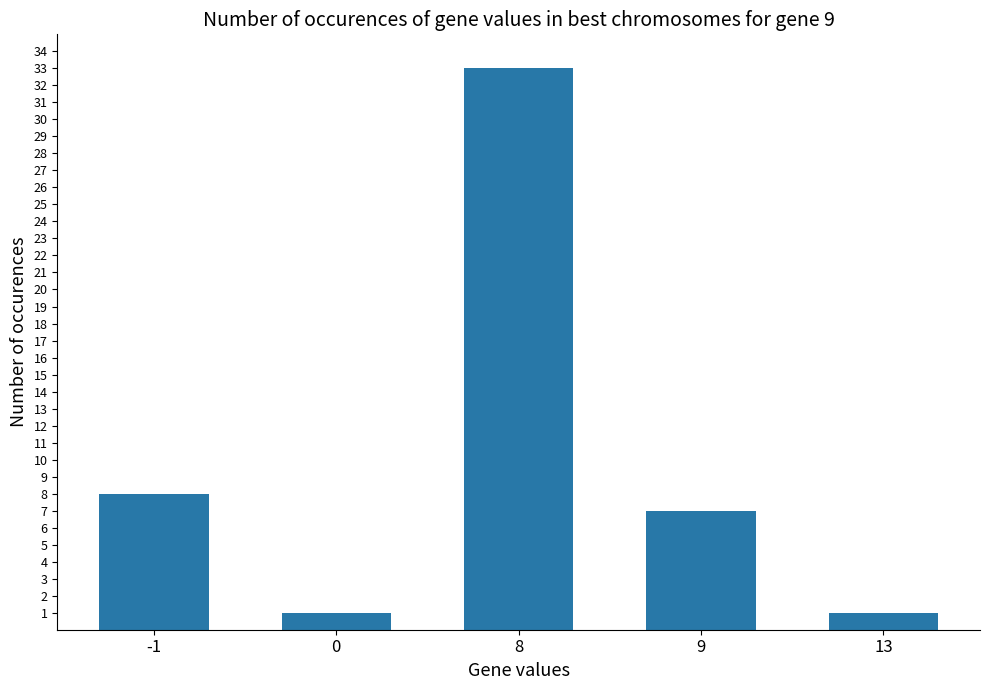

Count the number of categories in the chart.

5